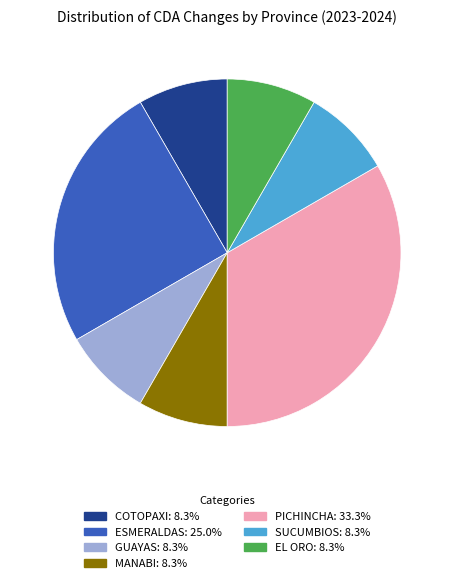

Is there any slice that represents more than half of the pie?

No